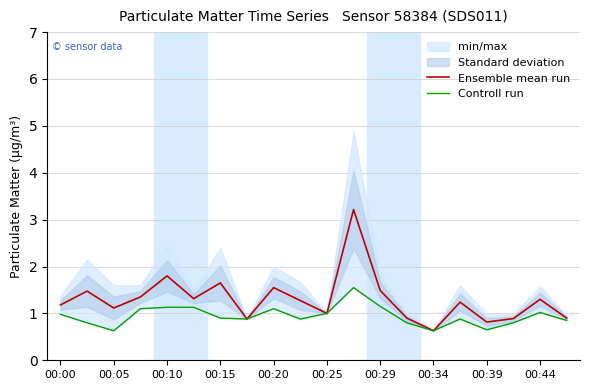

The value of Ensemble mean run at 00:39 is 2.5. True or false?

False